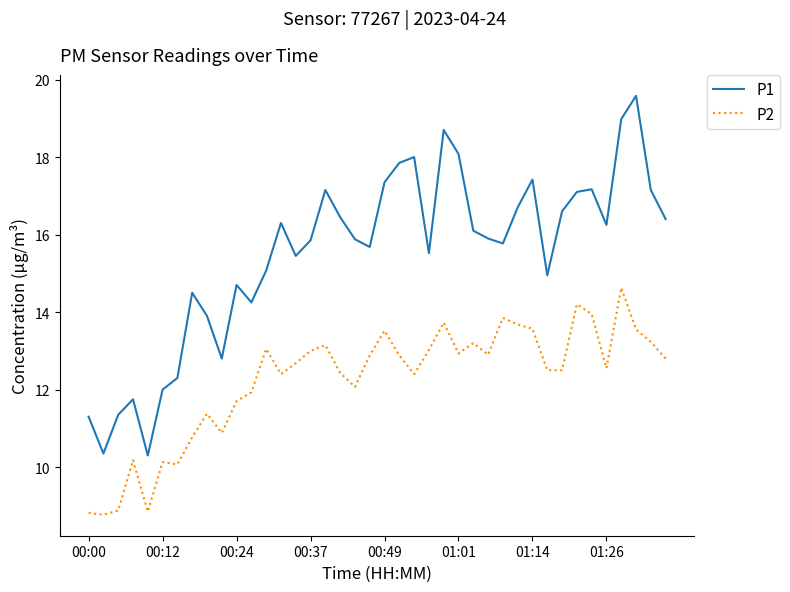

What is the minimum value for P2?

8.8